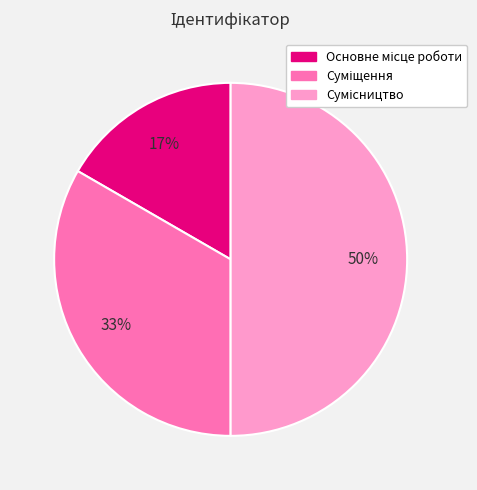

To the nearest percent, what is the average slice percentage?

33%